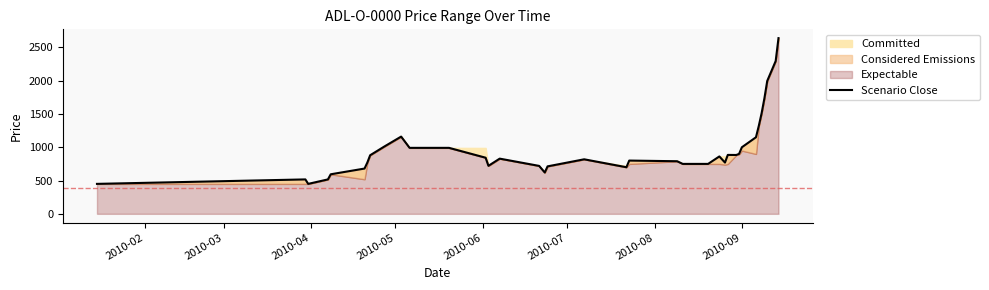

Does the chart have visible grid lines?

No